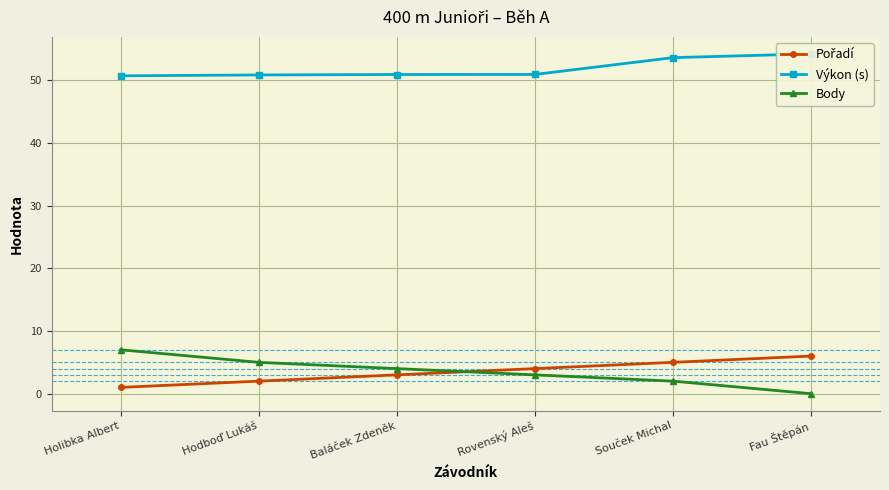

What position from the right is Hodboď Lukáš?

5